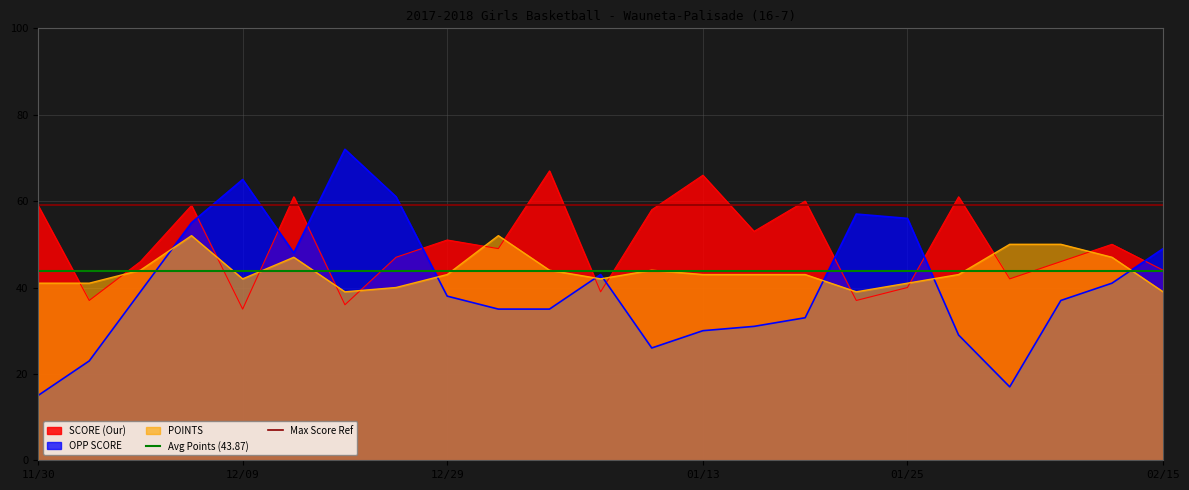

Is it true that OPP SCORE equals 31 at 01/25?

False